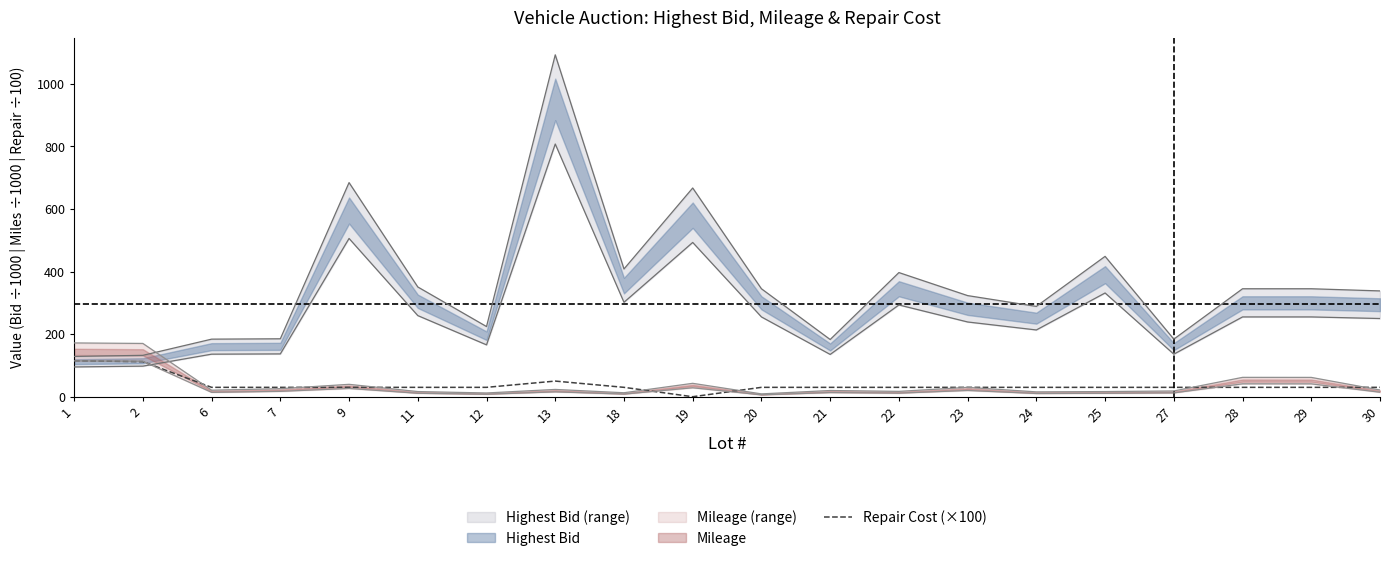

What is the difference between the maximum and minimum values?

115